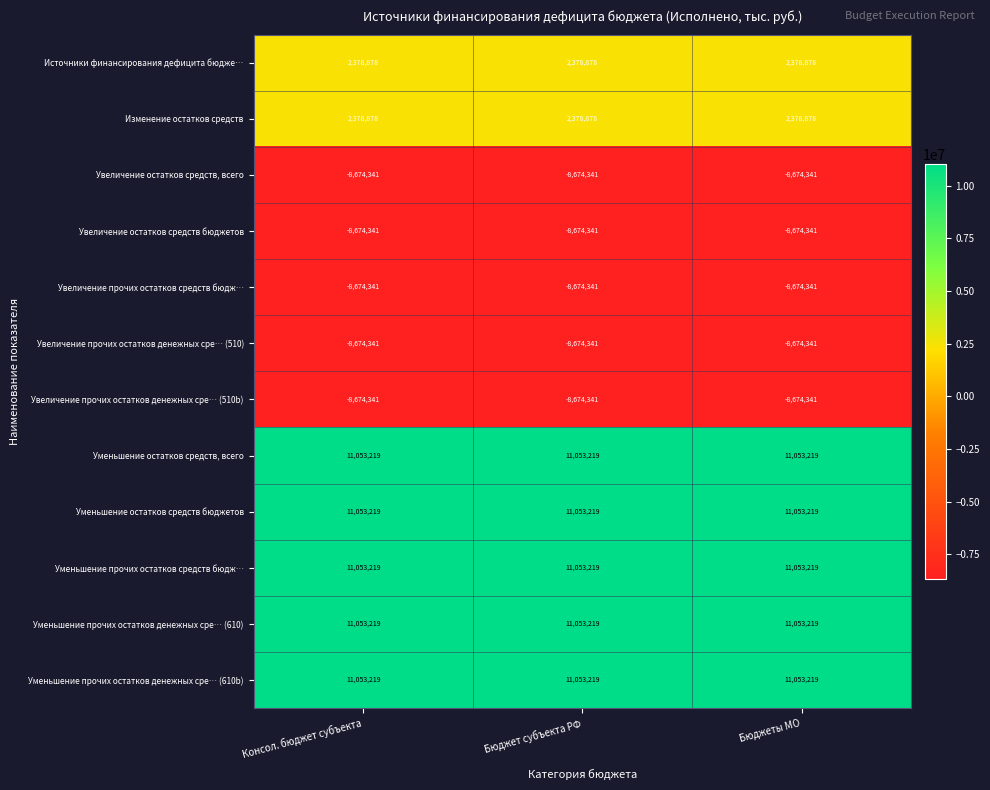

What is the minimum value shown in the chart?

-8674341